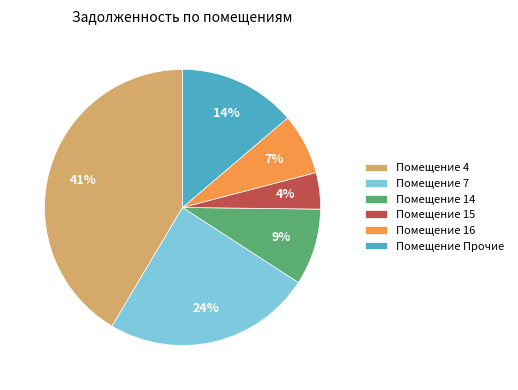

To the nearest percent, what is the average slice percentage?

17%